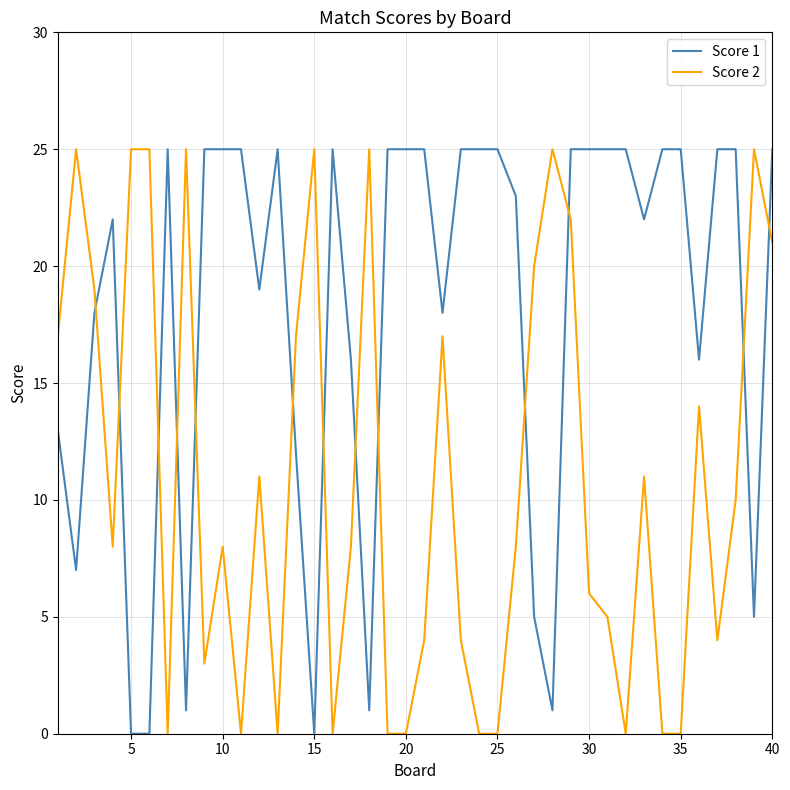

Which series has the largest total across all categories?

Score 1